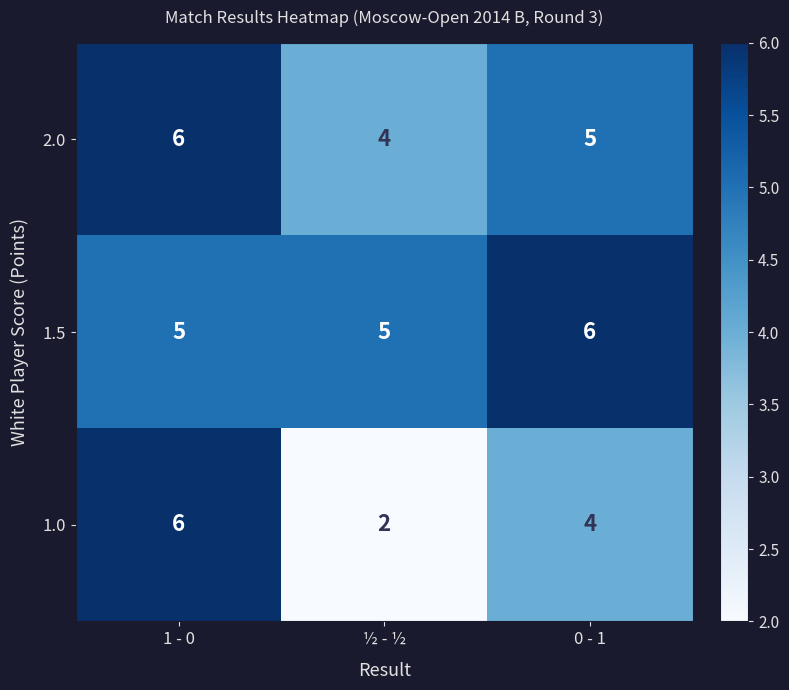

What is the total value across all series at ½ - ½?

11